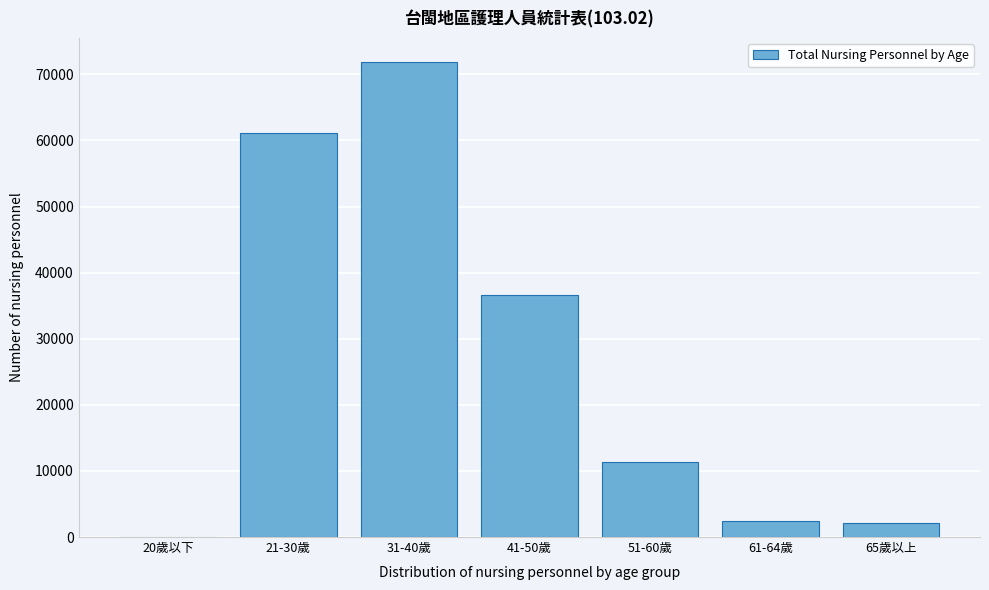

What is the change in value from 21-30歲 to 61-64歲?

-58748